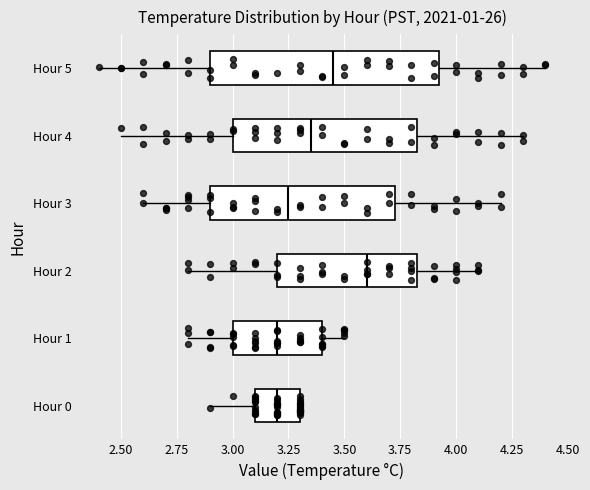

Comparing the boxes themselves (not the whiskers), which one is the widest?

Hour 5